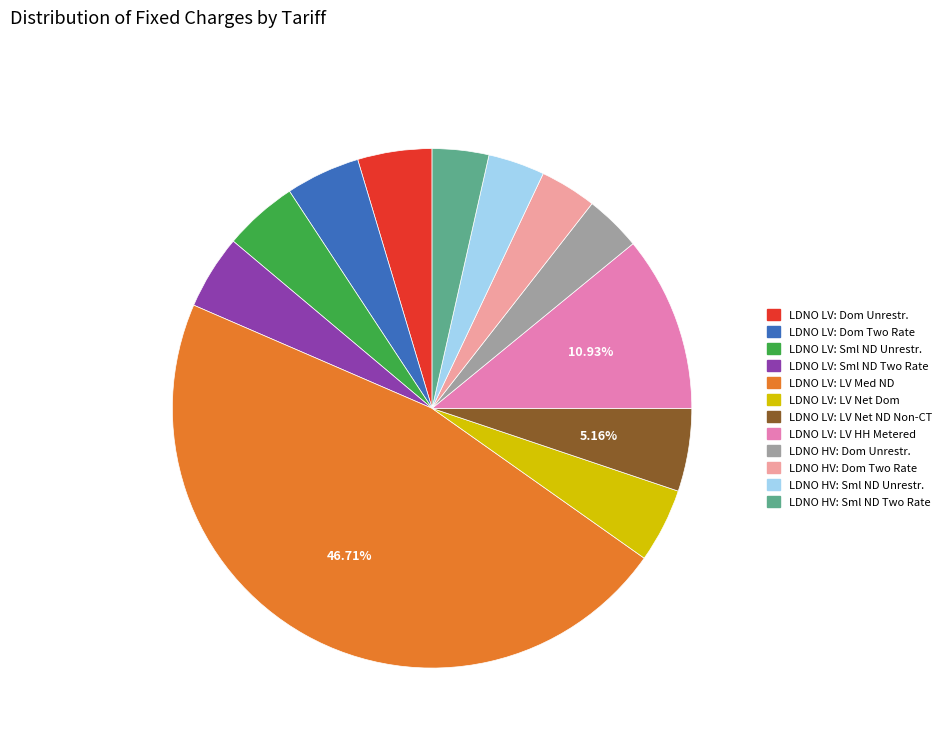

What is the ratio of the value at LDNO HV: Dom Two Rate to the value at LDNO LV: LV HH Metered?

0.3